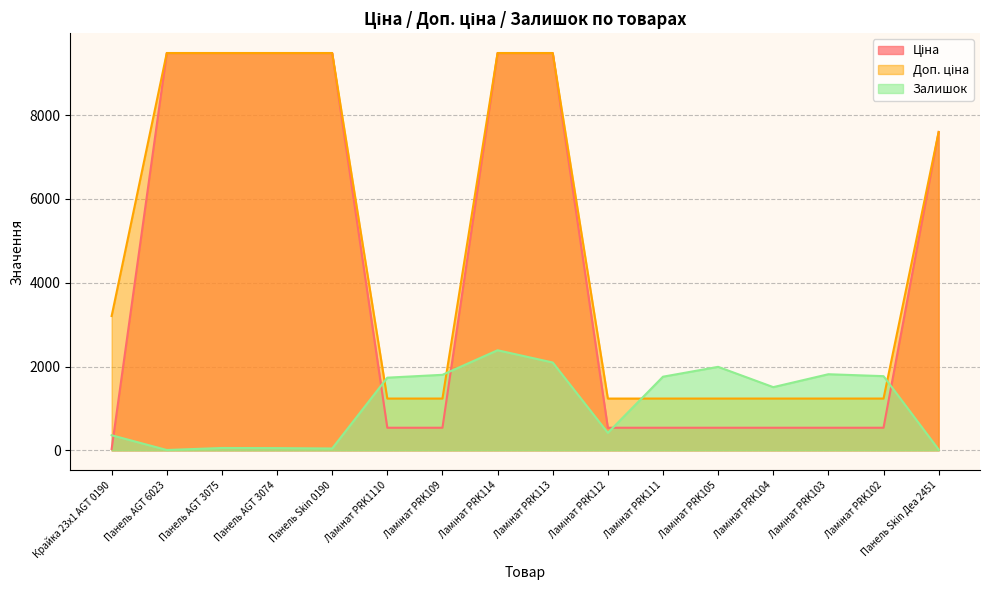

What position from the right is Ламінат PRK1110?

11